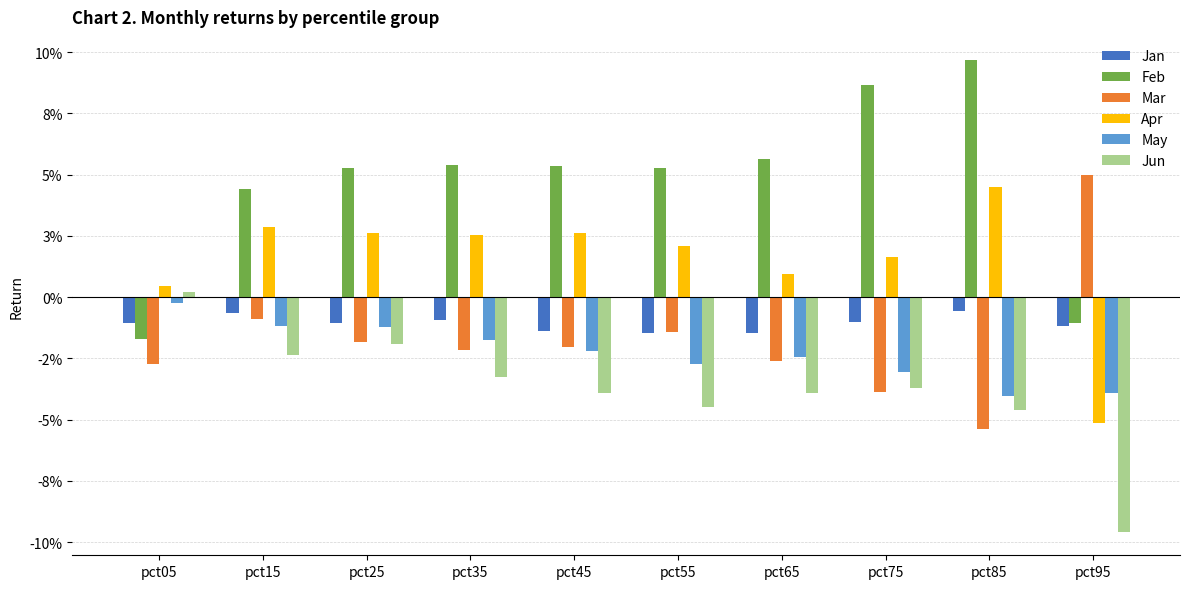

What are all the series names shown in the legend?

Jan, Feb, Mar, Apr, May, Jun